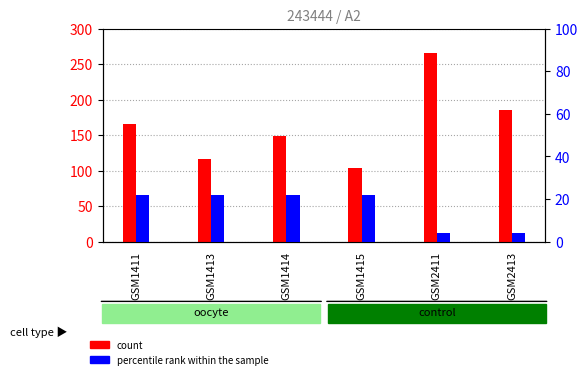

Is it true that percentile rank within the sample equals 29 at GSM1413?

False